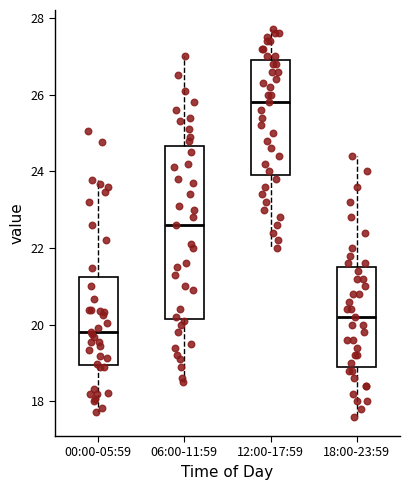

Where does the upper whisker of the box for 18:00-23:59 end on the y-axis? The values are not printed on the chart, so give them approximately, as read against the axis.

24.4